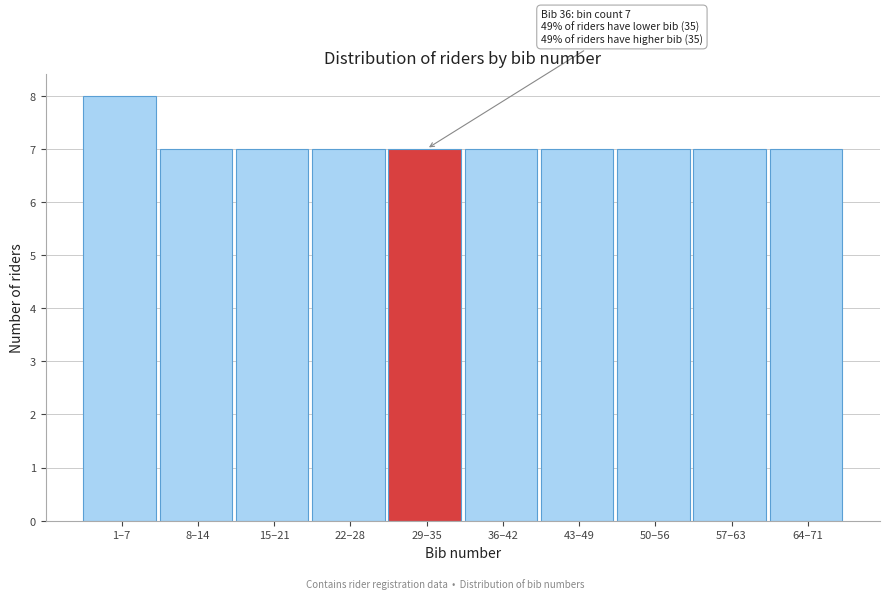

Reading left to right, list all the values displayed in this chart.

1–7=8	8–14=7	15–21=7	22–28=7	29–35=7	36–42=7	43–49=7	50–56=7	57–63=7	64–71=7